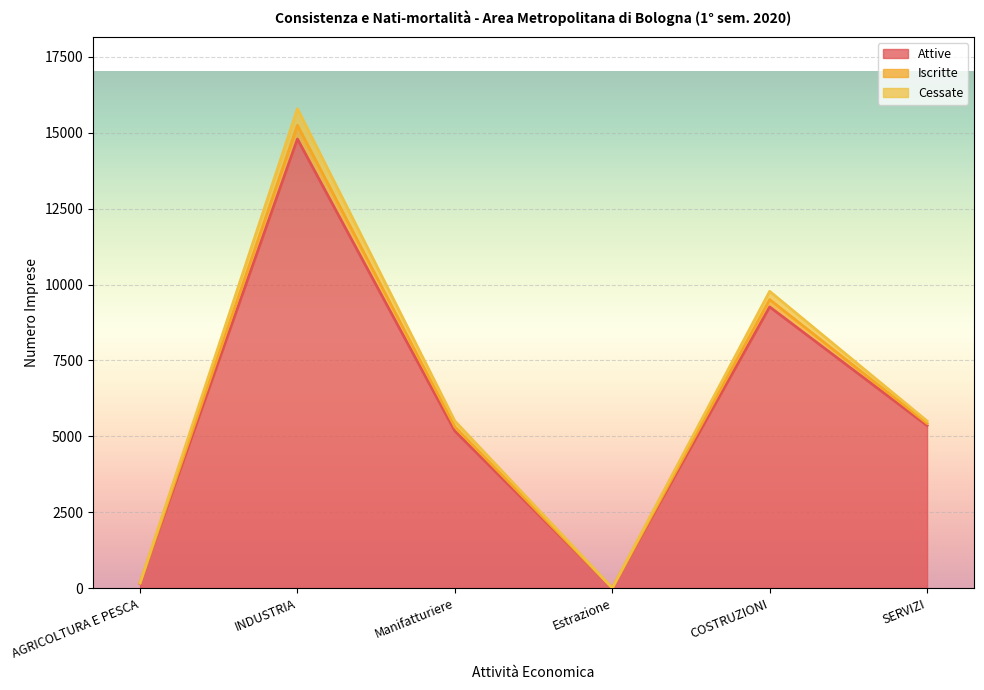

What is the value of the Attive point at the 4th from the left?

2